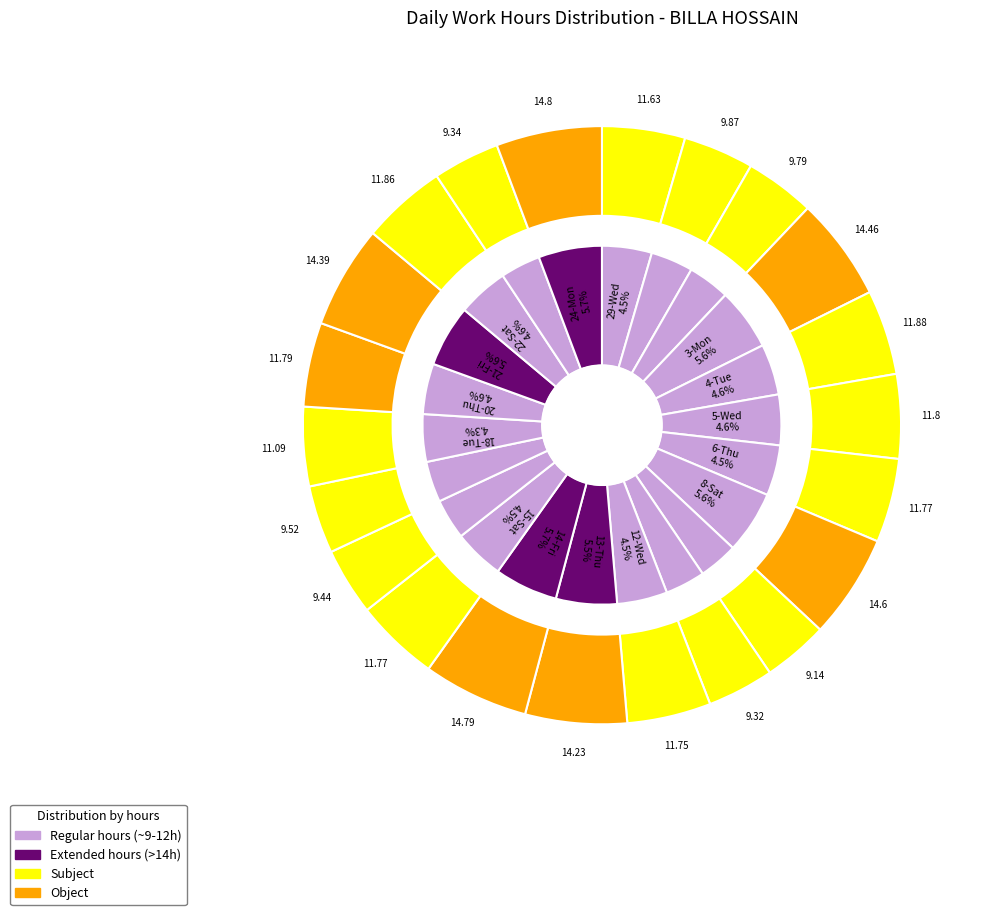

Count the number of slices in the pie.

23